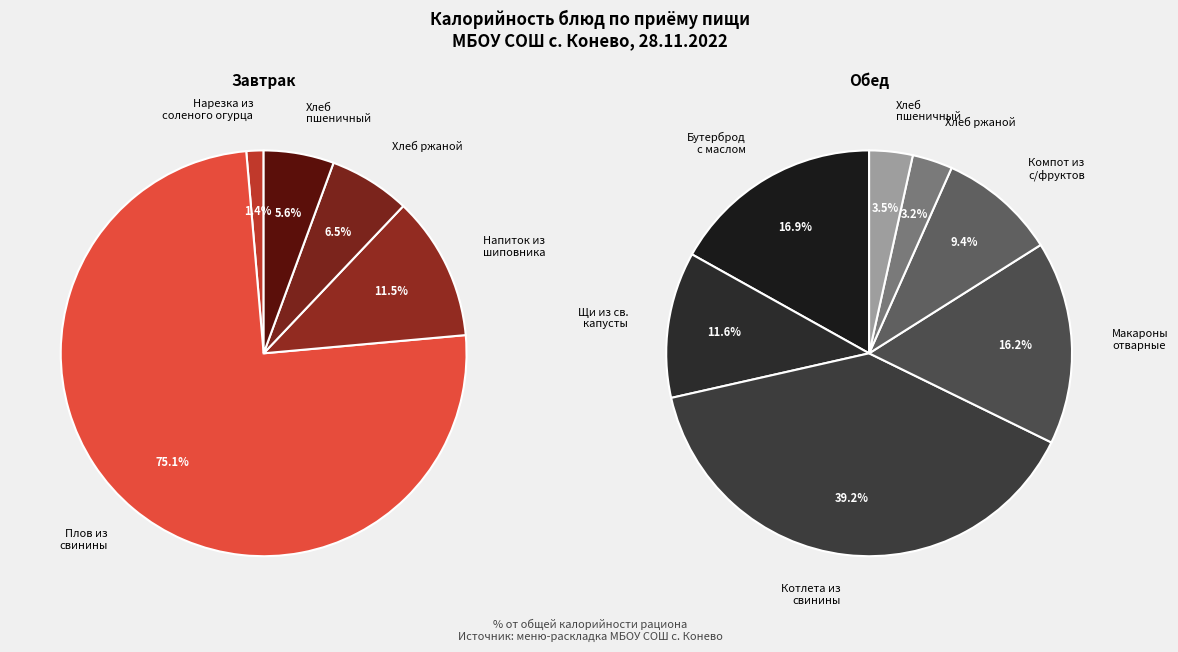

Which category has the smallest portion of the pie?

Нарезка из соленого огурца